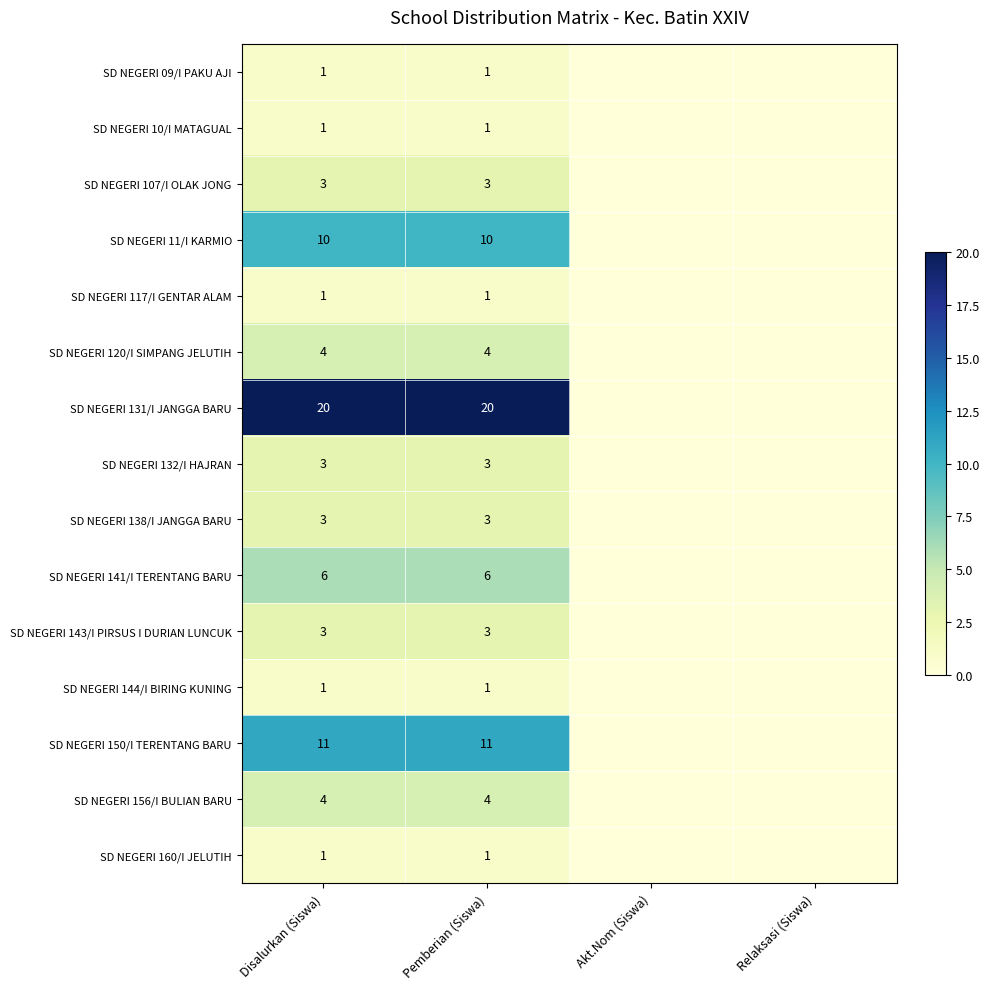

What is the total value across all series at Disalurkan (Siswa)?

72